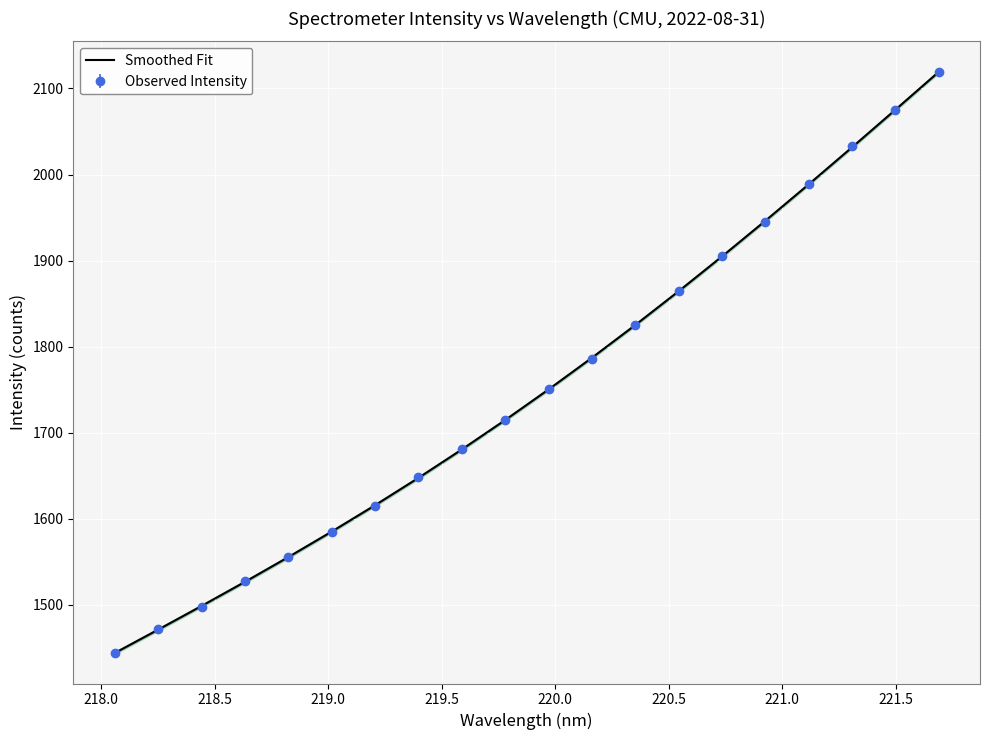

What is the minimum value for Observed Intensity?

1444.4